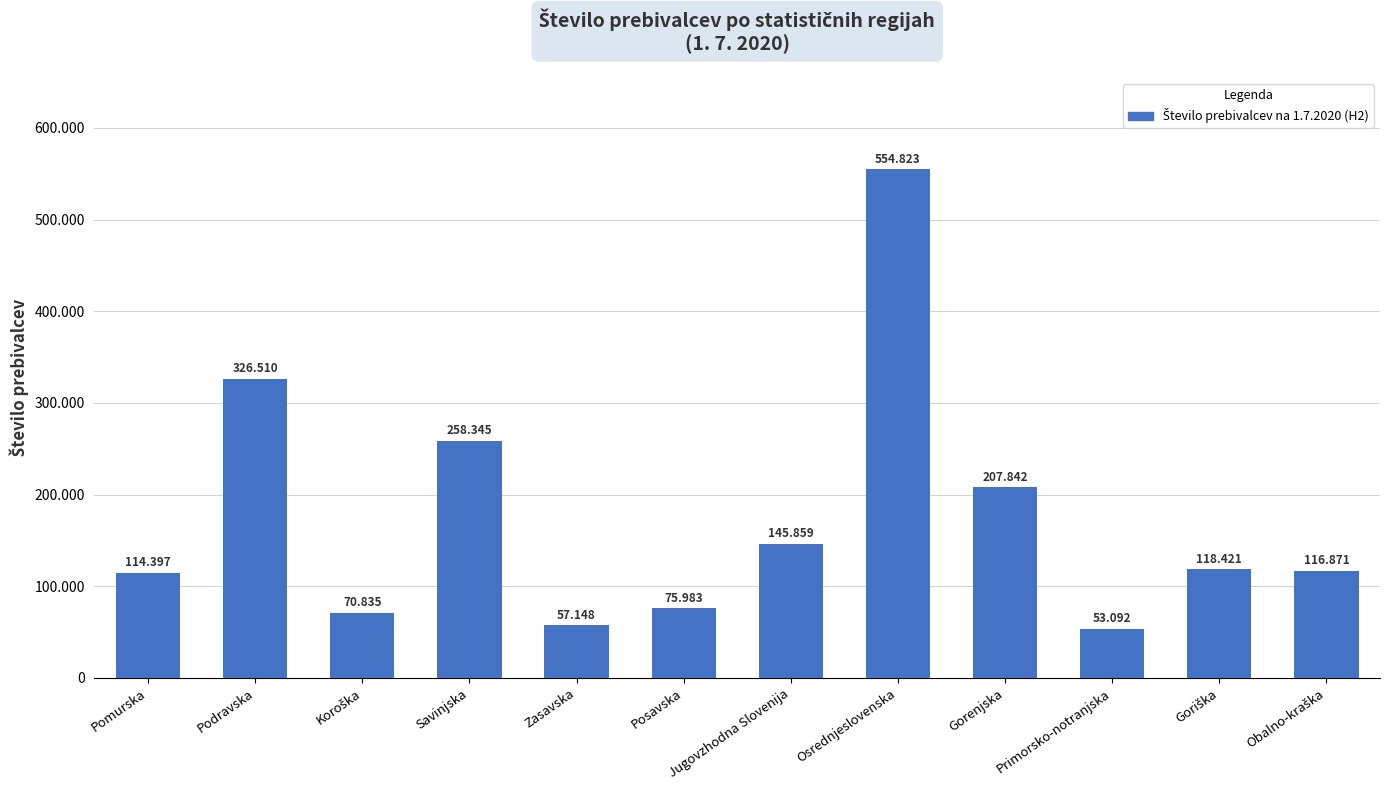

List the labels in order of value, smallest first.

Primorsko-notranjska, Zasavska, Koroška, Posavska, Pomurska, Obalno-kraška, Goriška, Jugovzhodna Slovenija, Gorenjska, Savinjska, Podravska, Osrednjeslovenska